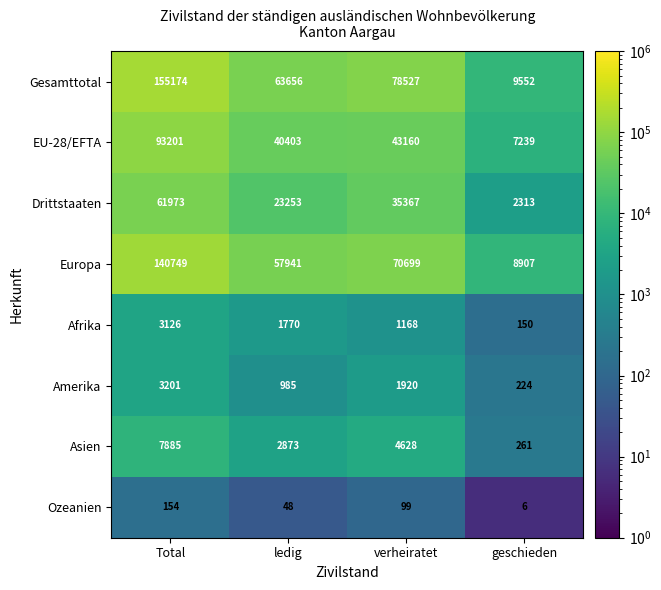

True or false: Ozeanien has a value of 154 at Total.

True